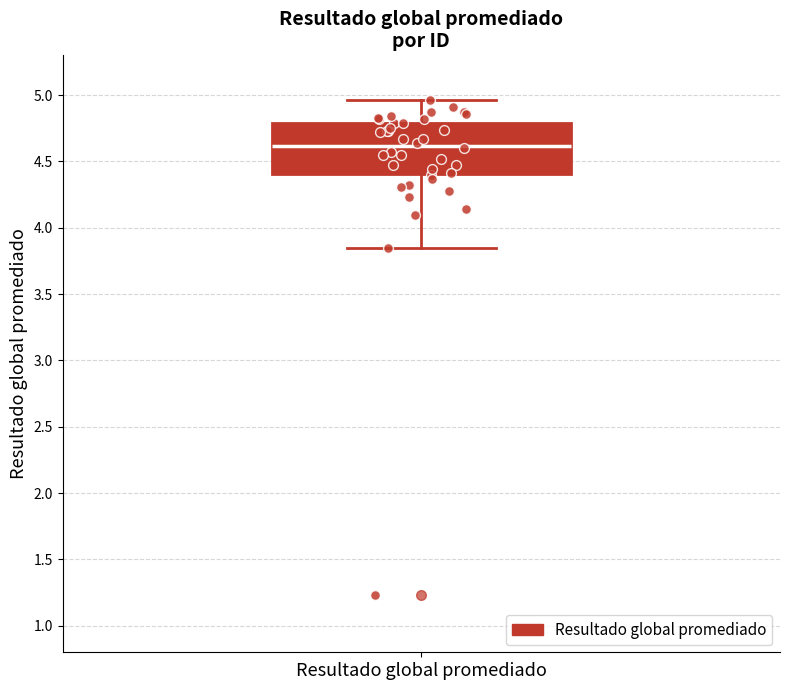

Where does the lower whisker of the box for Resultado global promediado end on the y-axis? The values are not printed on the chart, so give them approximately, as read against the axis.

3.85